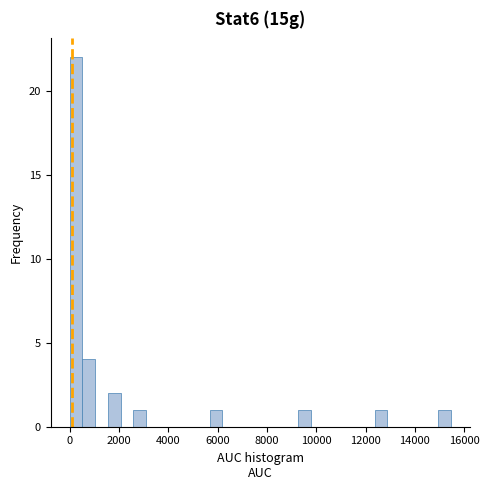

Read against the x-axis, roughly where is the centre of the tallest bar?

200